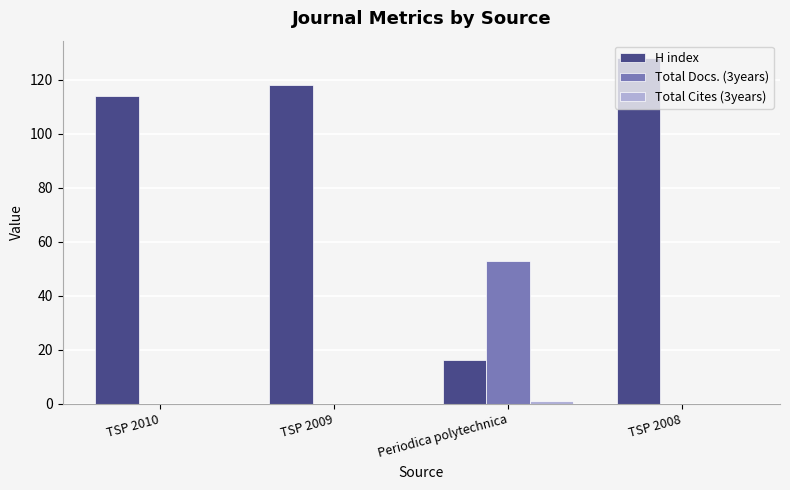

What is the sum of all H index values?

376